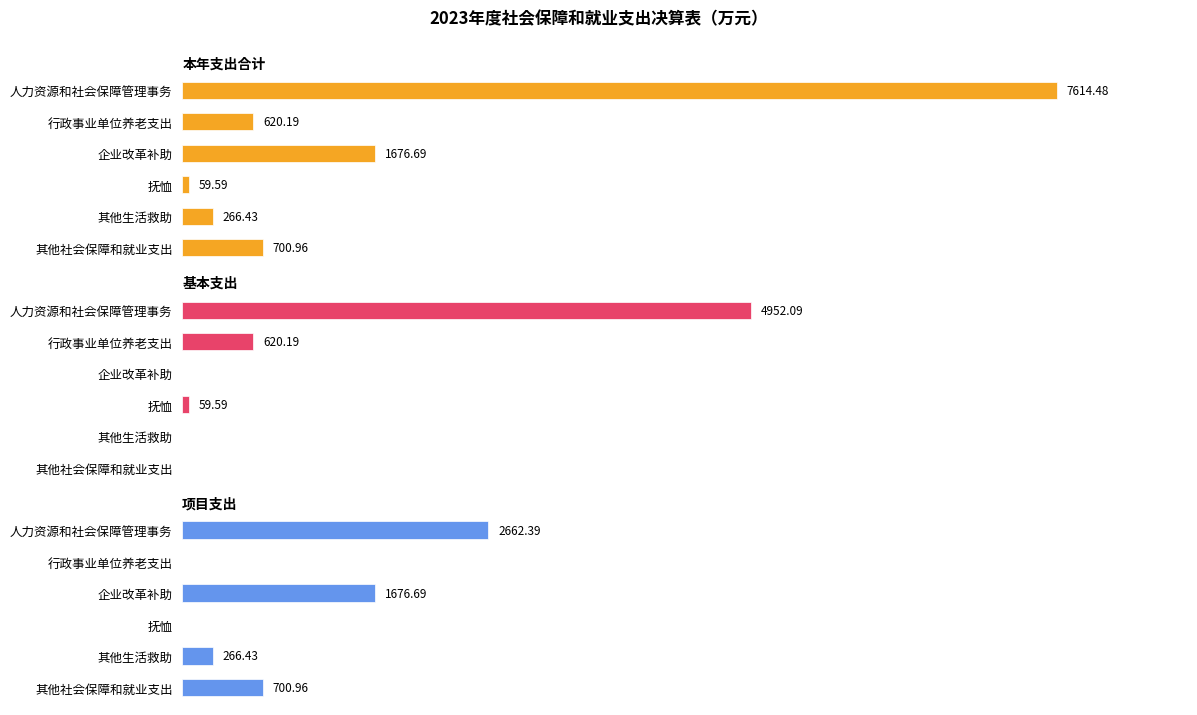

Between 人力资源和社会保障管理事务 and 其他生活救助, which series saw the biggest shift?

本年支出合计